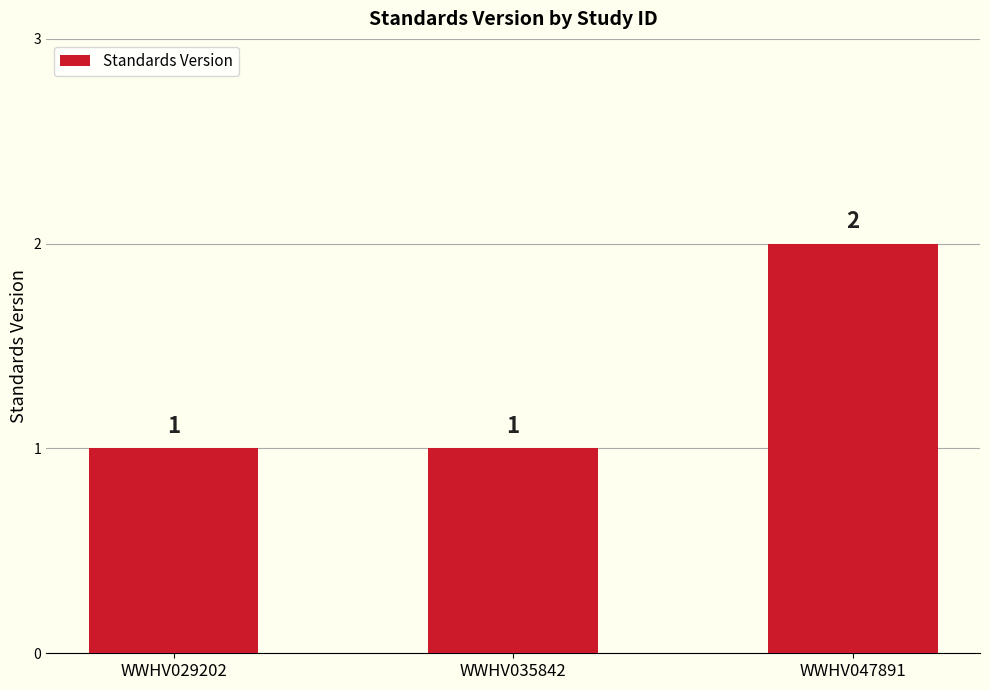

What is the change in value from WWHV035842 to WWHV047891?

+1